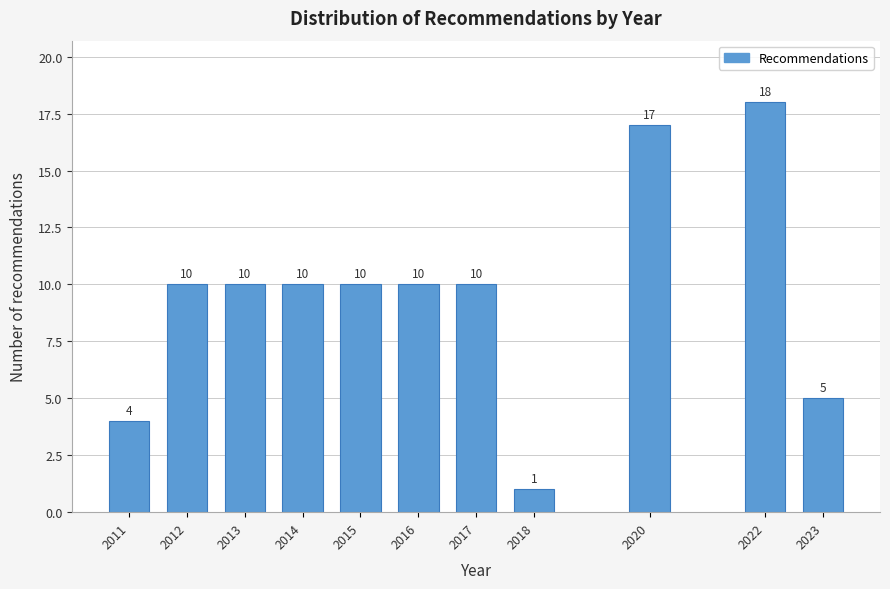

Reading left to right, what are all the values shown in this chart?

4	10	10	10	10	10	10	1	17	18	5